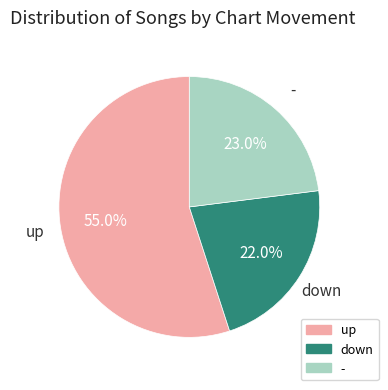

Is it true that down is 22% of the pie?

True